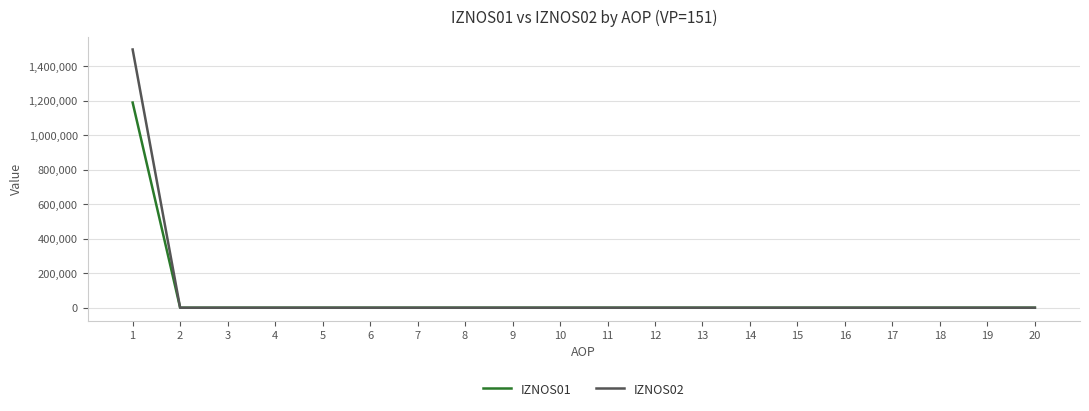

Reading left to right, extract all data points from this chart.

IZNOS01: 1=1188487.7	2=0.0	3=0.0	4=0.0	5=0.0	6=0.0	7=0.0	8=0.0	9=0.0	10=0.0	11=0.0	12=0.0	13=0.0	14=0.0	15=0.0	16=0.0	17=0.0	18=0.0	19=0.0	20=0.0
IZNOS02: 1=1495983.1	2=0.0	3=0.0	4=0.0	5=0.0	6=0.0	7=0.0	8=0.0	9=0.0	10=0.0	11=0.0	12=0.0	13=0.0	14=0.0	15=0.0	16=0.0	17=0.0	18=0.0	19=0.0	20=0.0